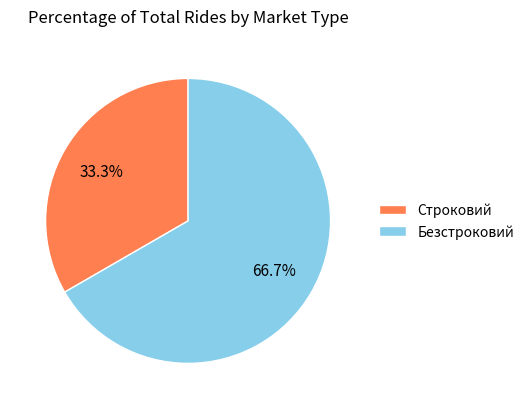

Which slice represents more than half of the pie?

Безстроковий